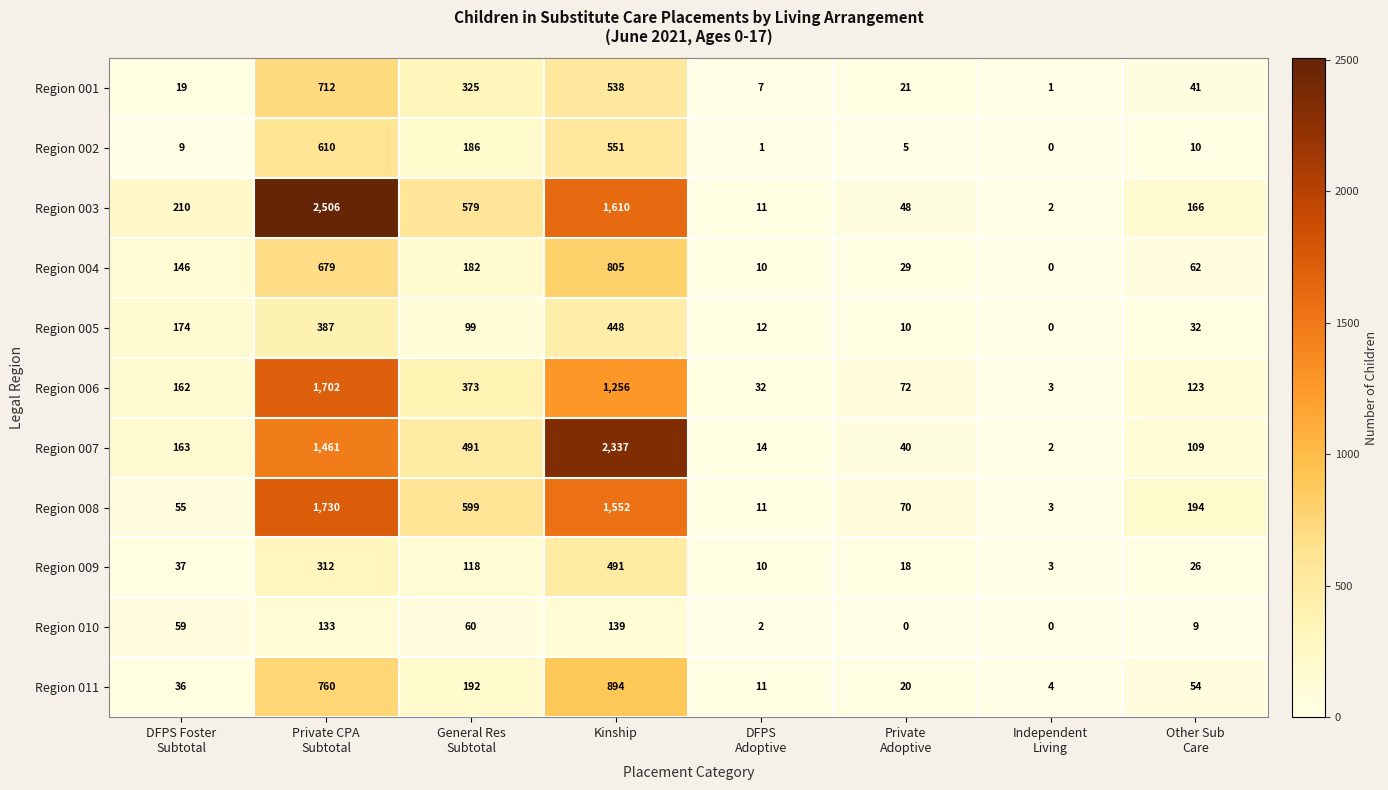

The Region 006 series shows 383 at Kinship. True or false?

False